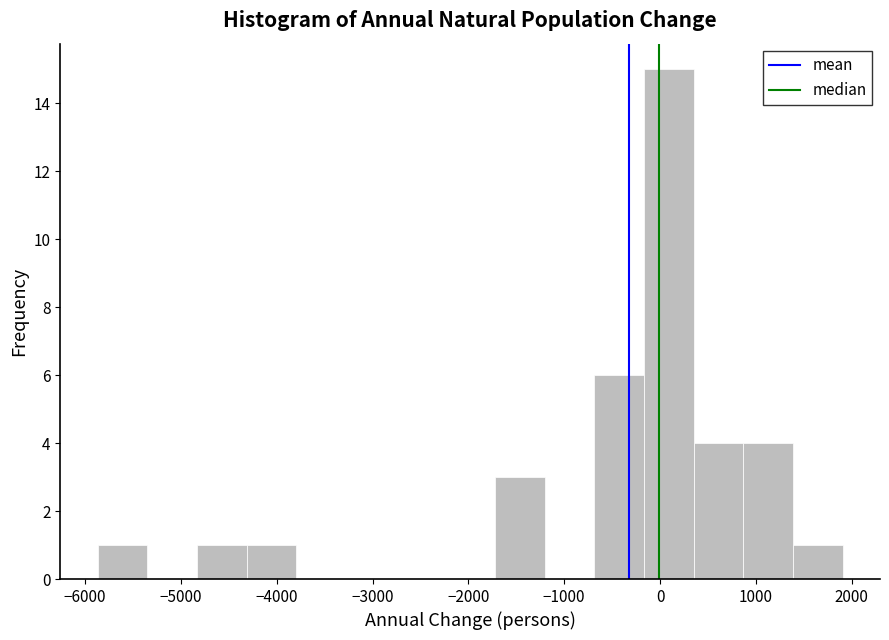

Reading left to right, transcribe this chart: for each bar, give the range it covers on the x-axis and its height. Neither the bar edges nor the heights are printed on the chart, so give them approximately, as read against the axes.

-5900 to -5400: 1
-5400 to -4800: 0
-4800 to -4300: 1
-4300 to -3800: 1
-3800 to -3300: 0
-3300 to -2800: 0
-2800 to -2200: 0
-2200 to -1700: 0
-1700 to -1200: 3
-1200 to -700: 0
-700 to -200: 6
-200 to 400: 15
400 to 900: 4
900 to 1400: 4
1400 to 1900: 1